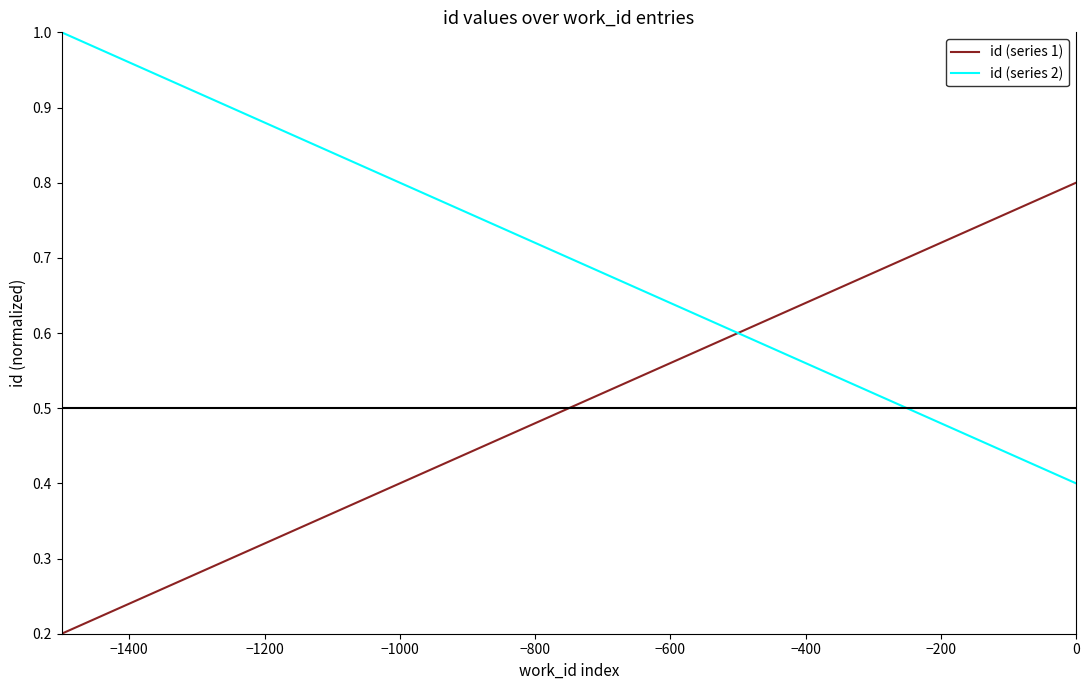

What is the smallest value displayed?

0.2